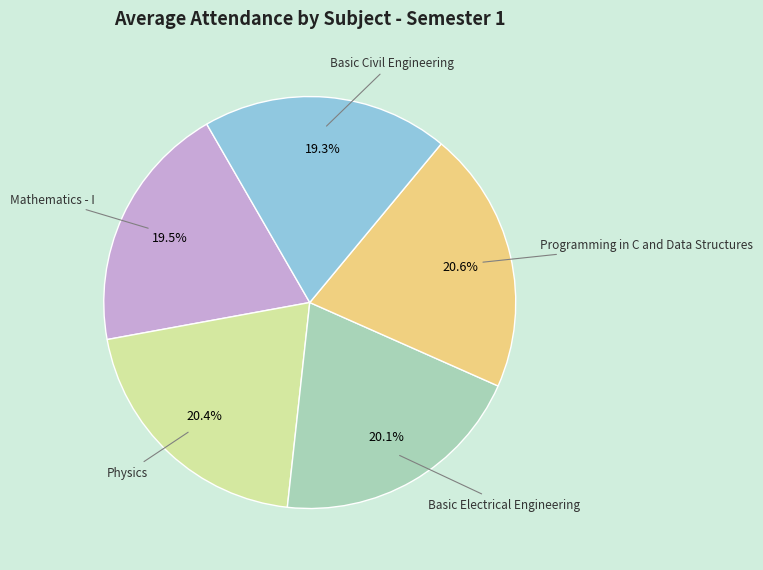

What is the ratio of the value at Programming in C and Data Structures to the value at Basic Electrical Engineering?

1.0